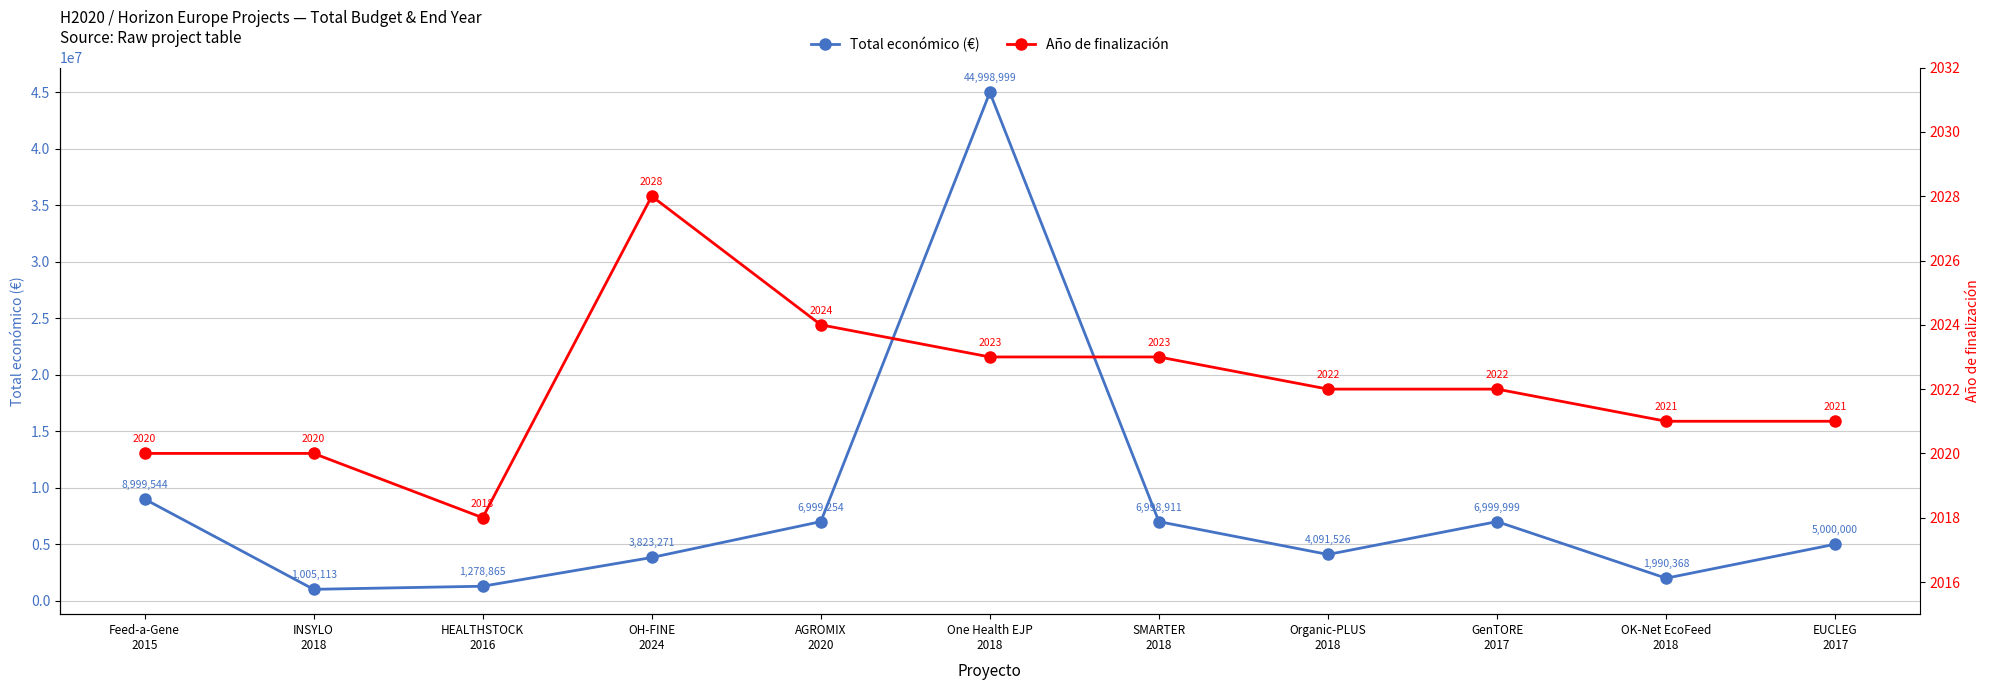

How many series are shown in this chart?

2